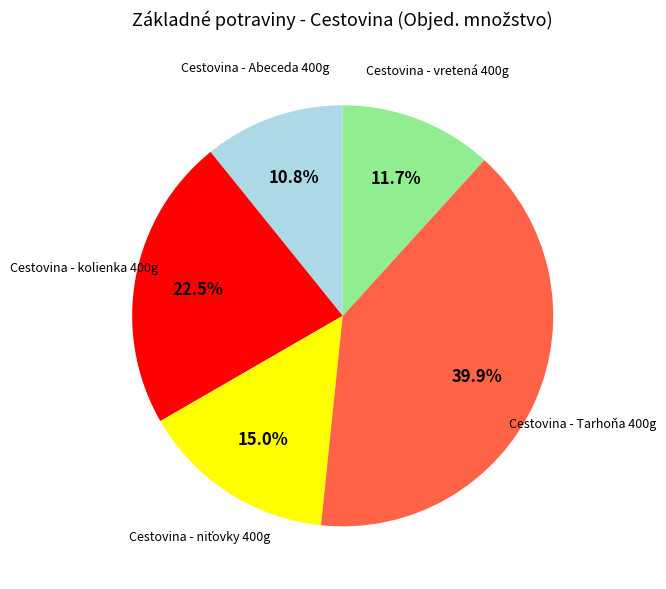

Is there a majority slice in this chart?

No